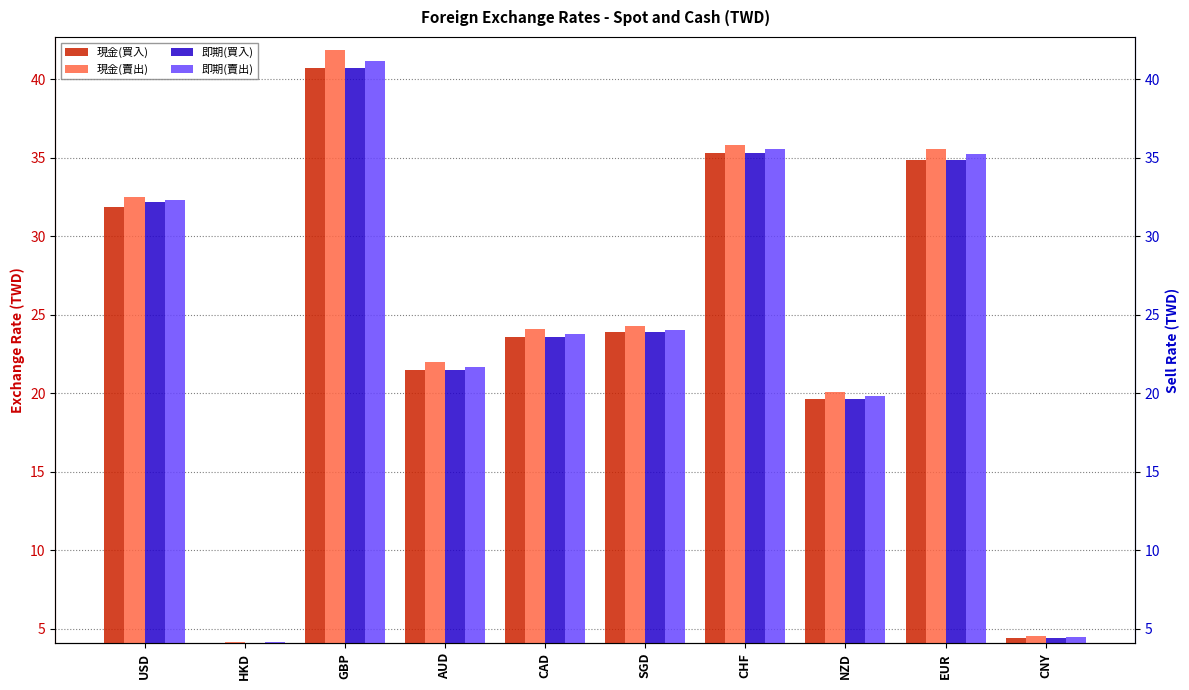

What is the smallest value displayed?

4.1